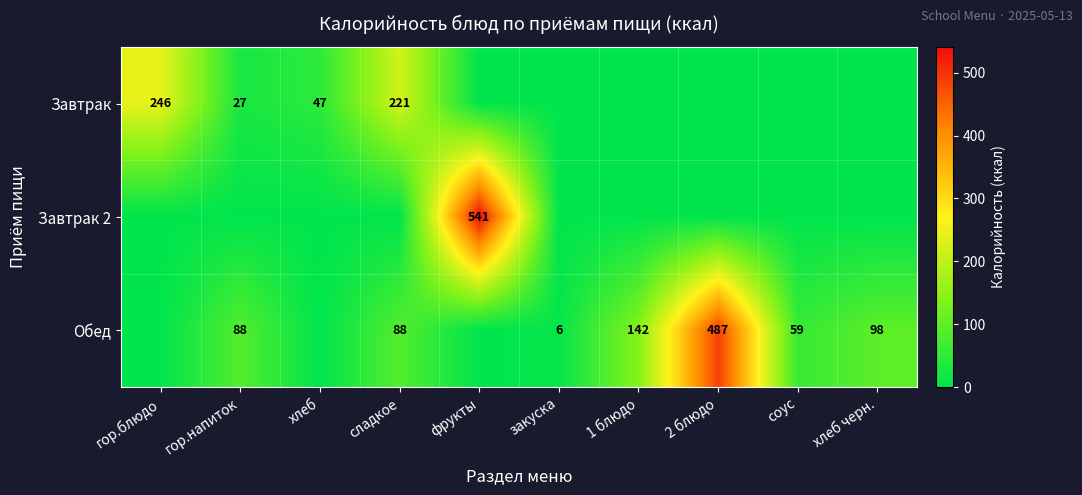

Is the value of Завтрак at гор.напиток greater than the value of Обед at 2 блюдо?

No